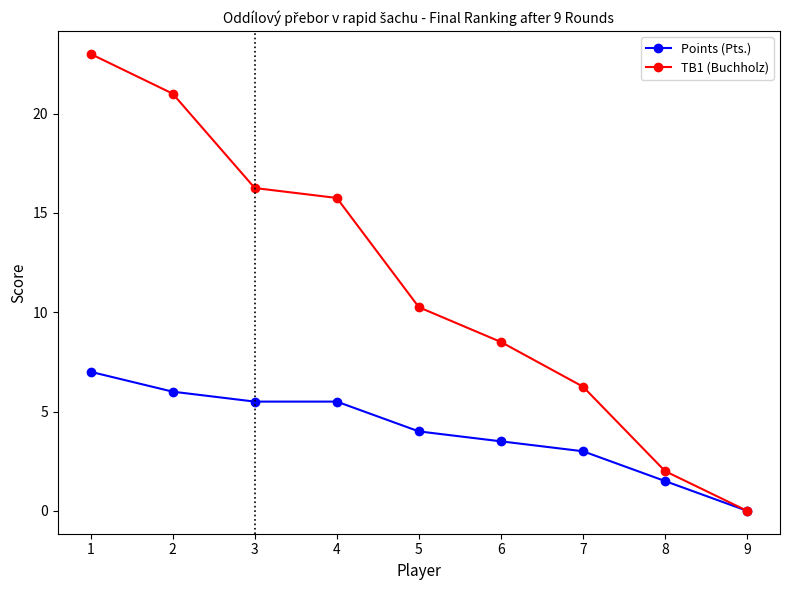

Rank the series by their average value, from highest to lowest.

TB1 (Buchholz), Points (Pts.)